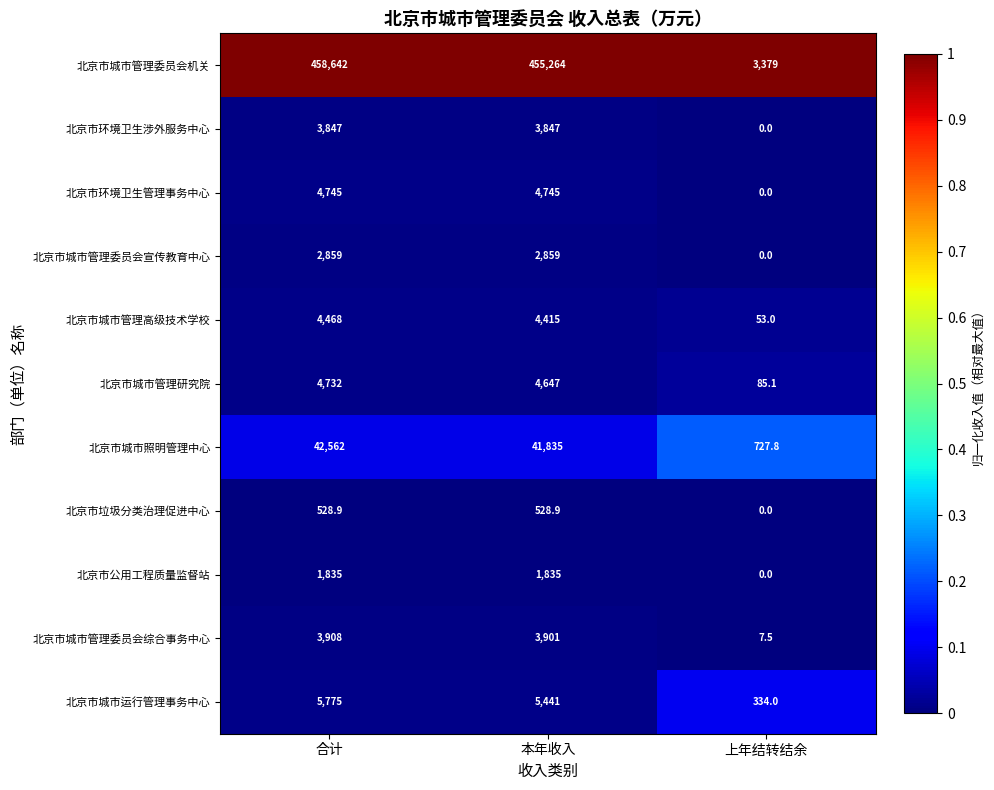

Rank the series at 本年收入 from lowest to highest value.

北京市垃圾分类治理促进中心, 北京市公用工程质量监督站, 北京市城市管理委员会宣传教育中心, 北京市环境卫生涉外服务中心, 北京市城市管理委员会综合事务中心, 北京市城市管理高级技术学校, 北京市城市管理研究院, 北京市环境卫生管理事务中心, 北京市城市运行管理事务中心, 北京市城市照明管理中心, 北京市城市管理委员会机关